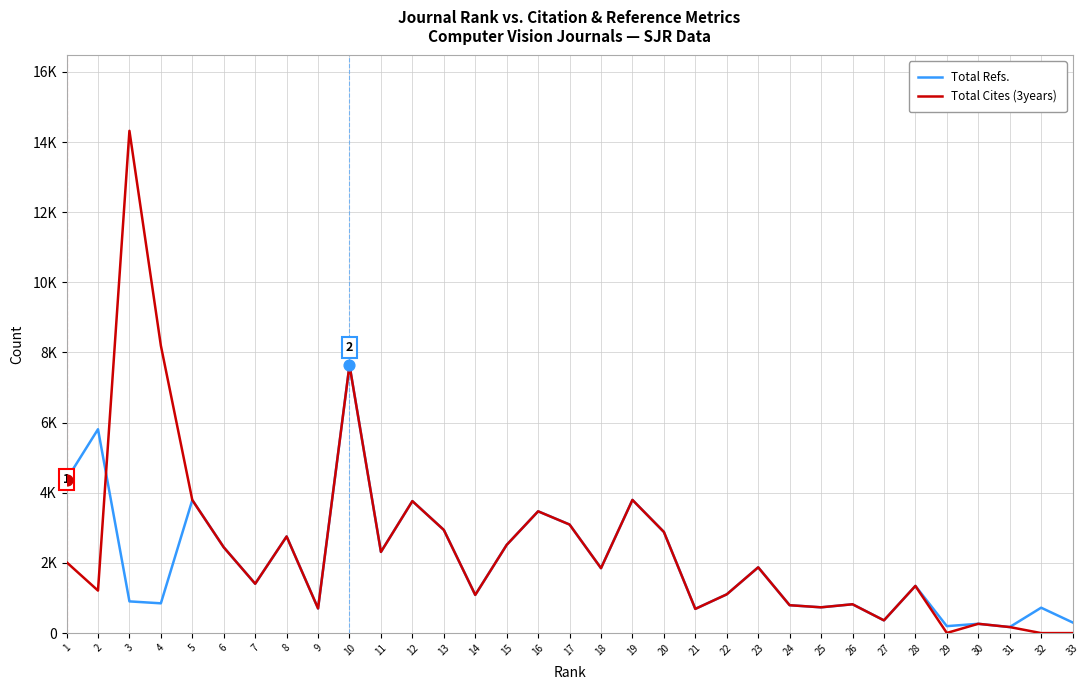

What are all the series names shown in the legend?

Total Refs., Total Cites (3years)